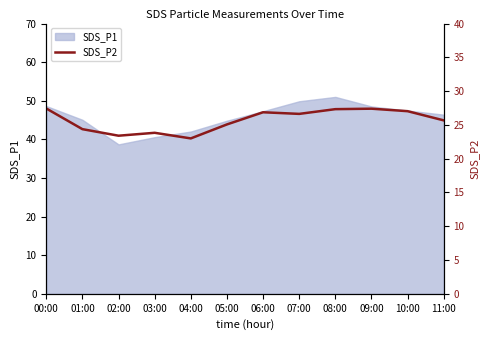

The SDS_P1 series shows 47.5 at 10:00. True or false?

True